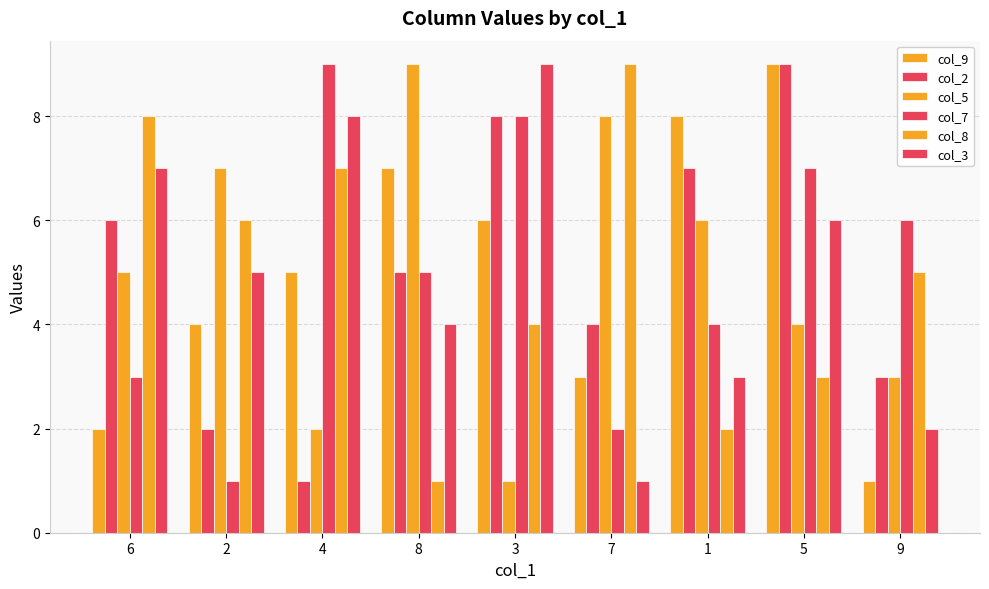

Rank the categories by col_3 value from highest to lowest.

3, 4, 6, 5, 2, 8, 1, 9, 7